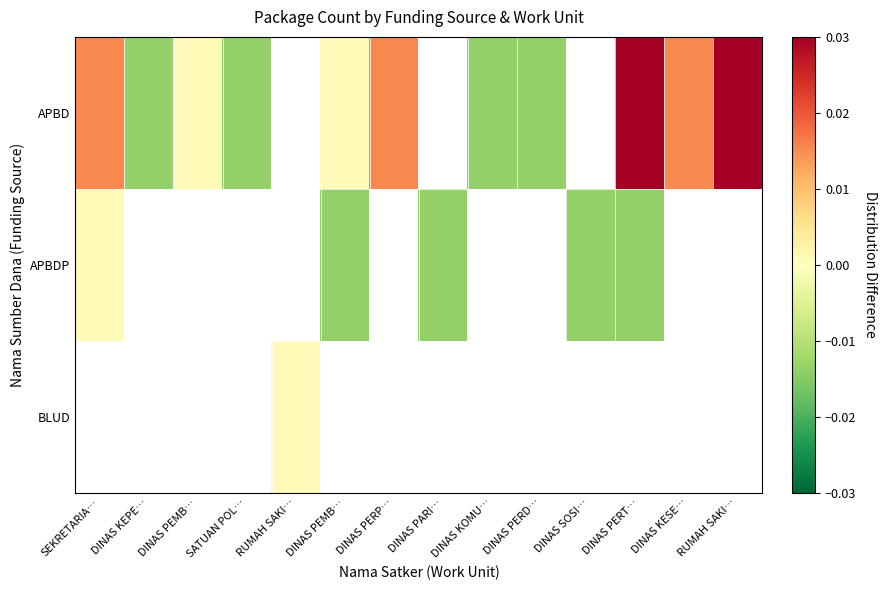

List the series in order of their peak value, highest first.

APBD, APBDP, BLUD